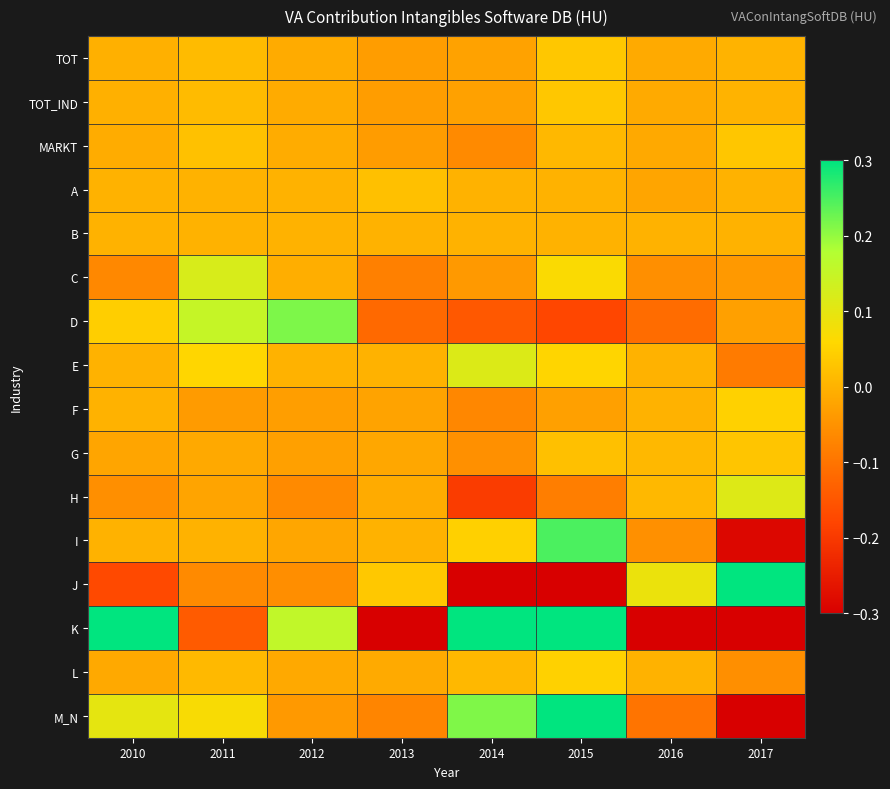

What is the total value across all series at 2013?

-0.7